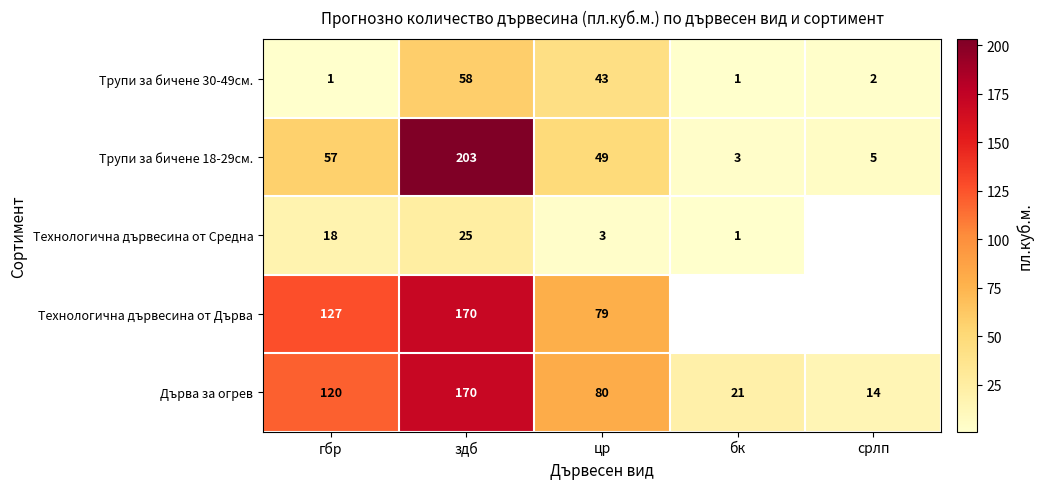

At which label is Трупи за бичене 18-29см. closest to 103?

гбр